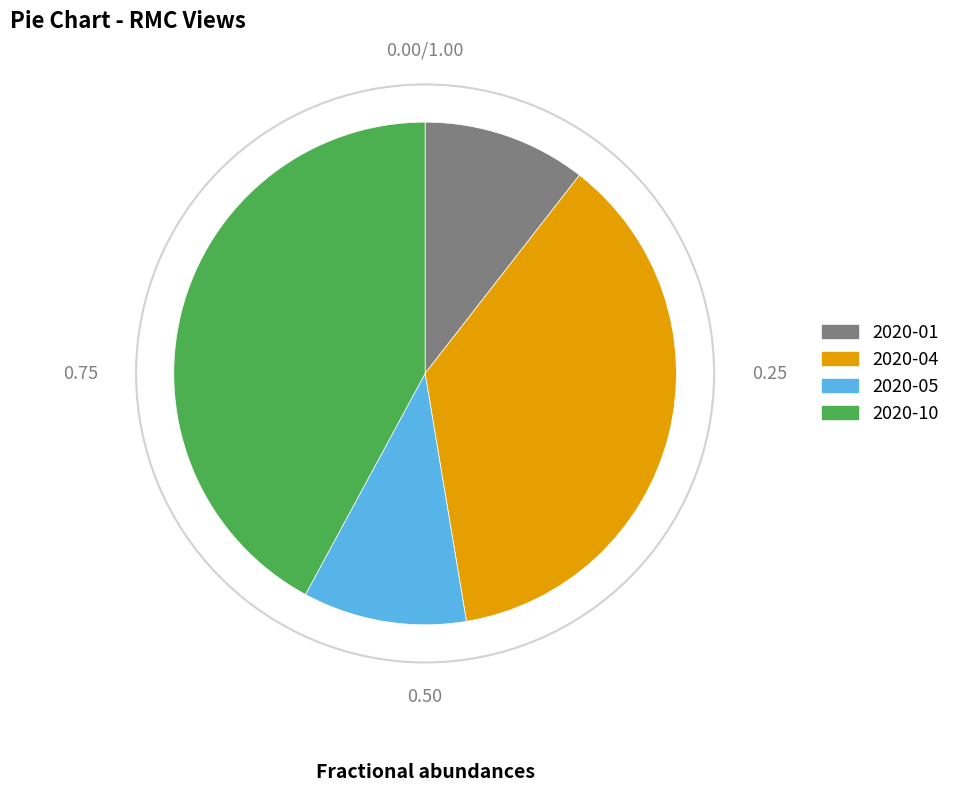

Is there a majority slice in this chart?

No